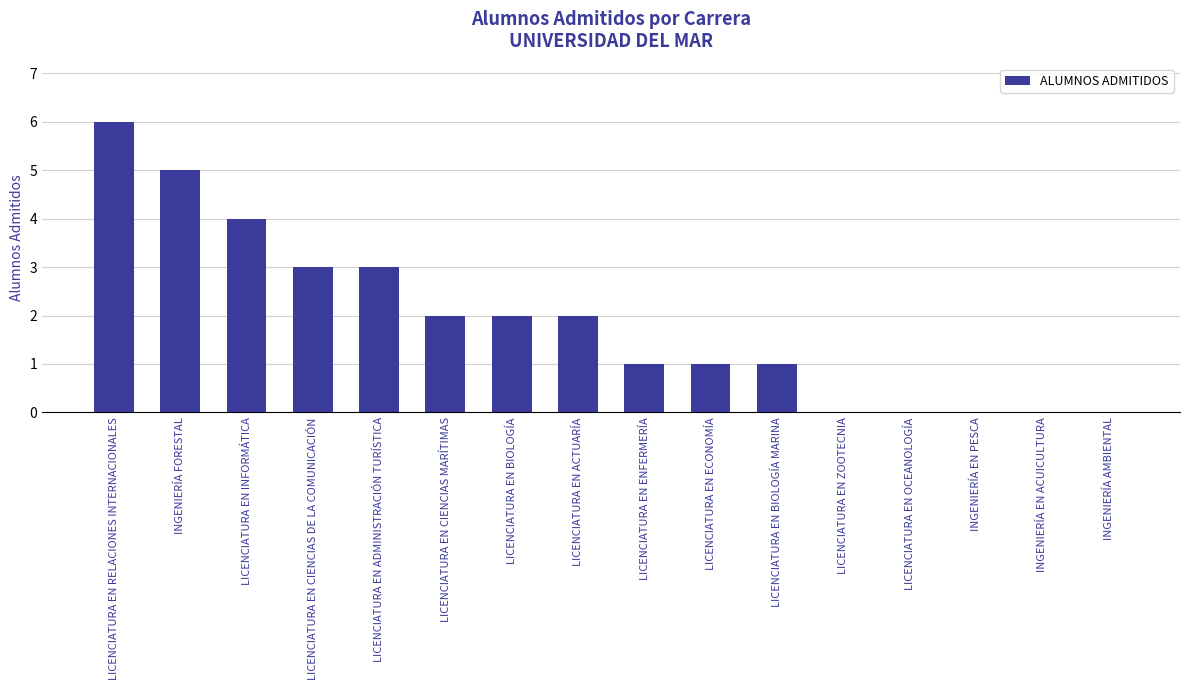

Is it true that the value at LICENCIATURA EN INFORMÁTICA is 4?

True